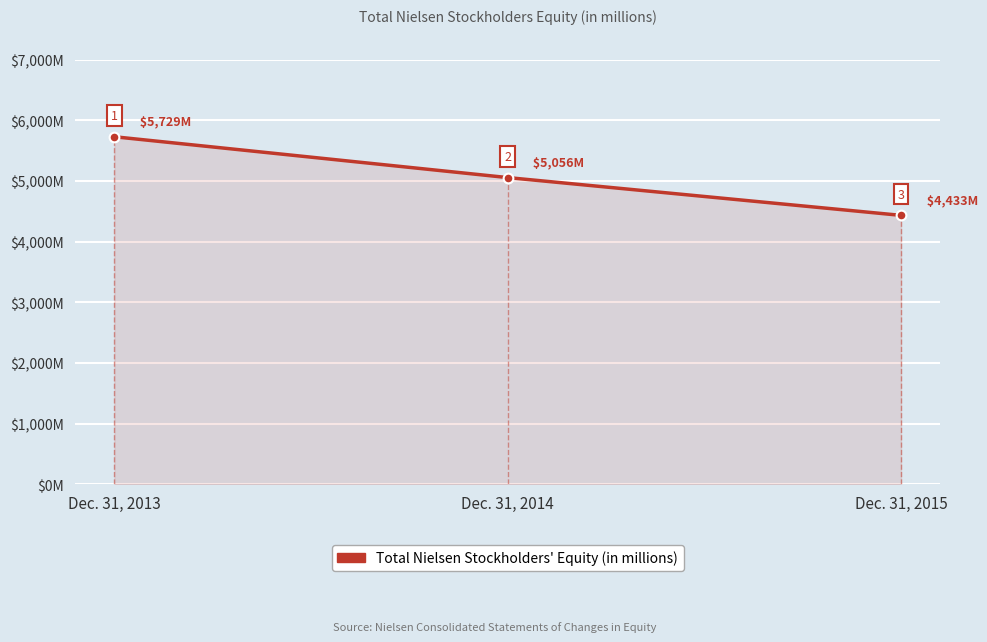

Is it true that the value at Dec. 31, 2014 is 5056?

True